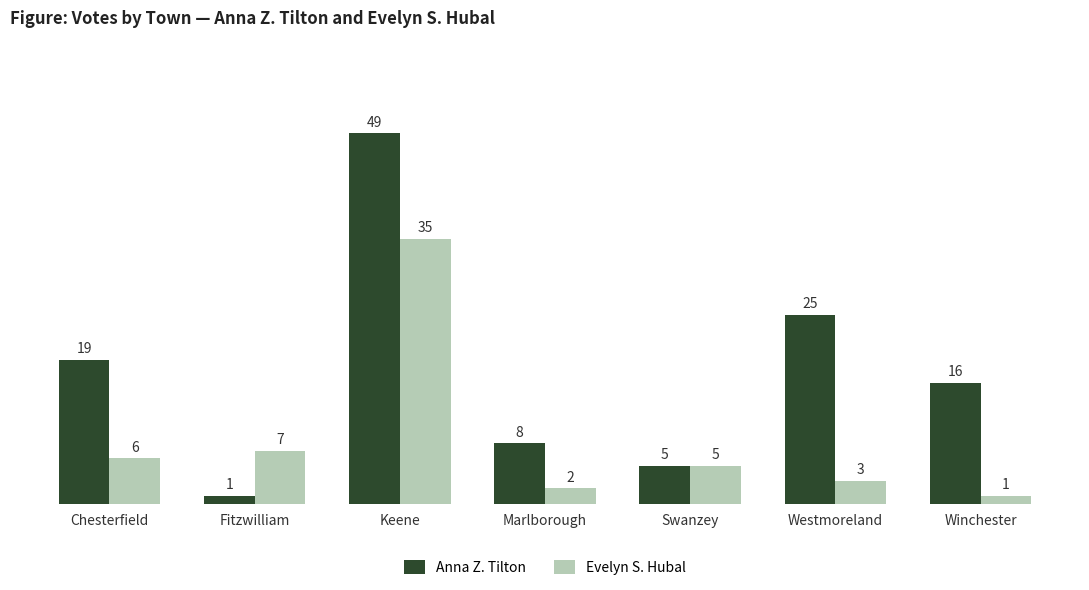

Rank the series by their average value, from lowest to highest.

Evelyn S. Hubal, Anna Z. Tilton